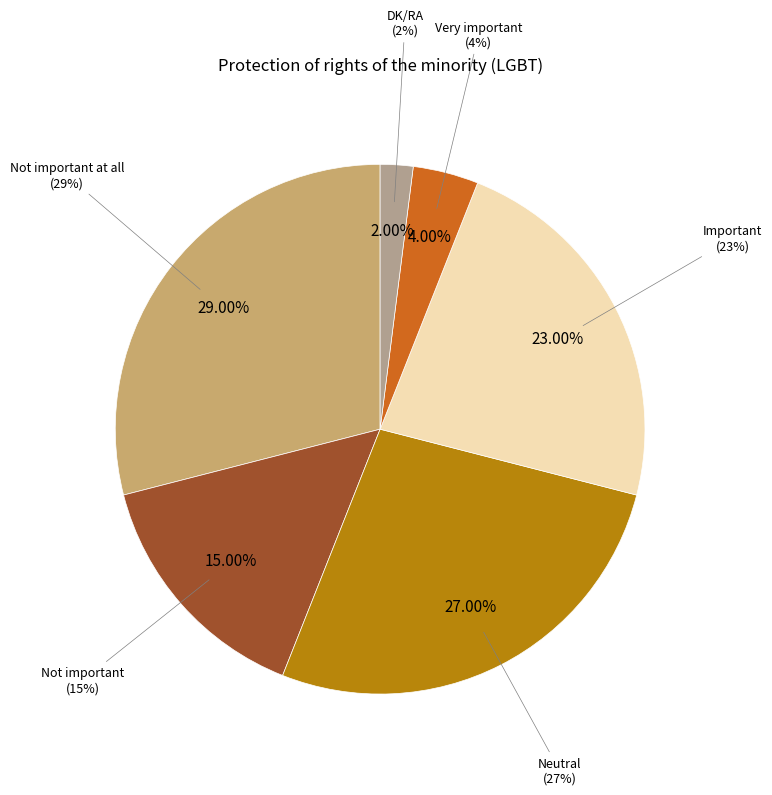

The Important slice represents 23% of the pie. True or false?

True